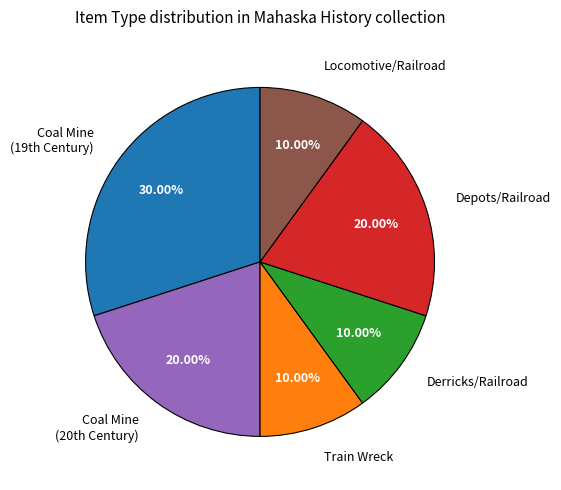

What is the ratio of the value at Locomotive/Railroad to the value at Depots/Railroad?

0.5